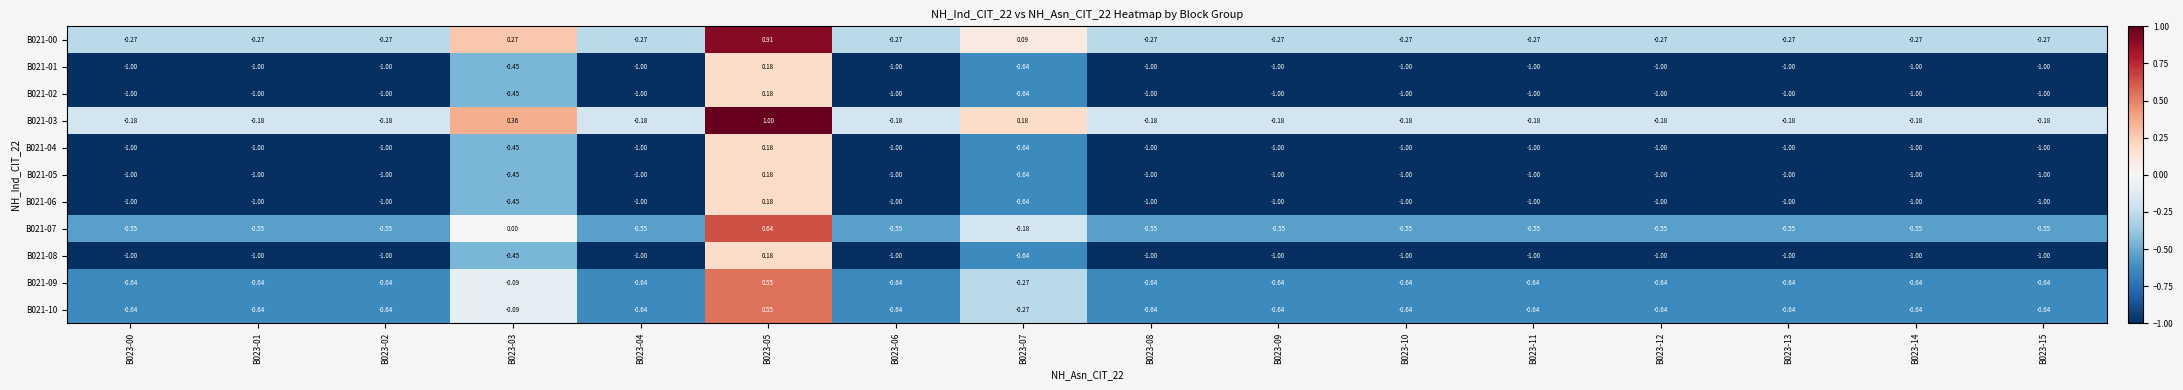

Reading left to right, extract all data points from this chart.

B021-00: B023-00=-0.3	B023-01=-0.3	B023-02=-0.3	B023-03=0.3	B023-04=-0.3	B023-05=0.9	B023-06=-0.3	B023-07=0.1	B023-08=-0.3	B023-09=-0.3	B023-10=-0.3	B023-11=-0.3	B023-12=-0.3	B023-13=-0.3	B023-14=-0.3	B023-15=-0.3
B021-01: B023-00=-1.0	B023-01=-1.0	B023-02=-1.0	B023-03=-0.5	B023-04=-1.0	B023-05=0.2	B023-06=-1.0	B023-07=-0.6	B023-08=-1.0	B023-09=-1.0	B023-10=-1.0	B023-11=-1.0	B023-12=-1.0	B023-13=-1.0	B023-14=-1.0	B023-15=-1.0
B021-02: B023-00=-1.0	B023-01=-1.0	B023-02=-1.0	B023-03=-0.5	B023-04=-1.0	B023-05=0.2	B023-06=-1.0	B023-07=-0.6	B023-08=-1.0	B023-09=-1.0	B023-10=-1.0	B023-11=-1.0	B023-12=-1.0	B023-13=-1.0	B023-14=-1.0	B023-15=-1.0
B021-03: B023-00=-0.2	B023-01=-0.2	B023-02=-0.2	B023-03=0.4	B023-04=-0.2	B023-05=1.0	B023-06=-0.2	B023-07=0.2	B023-08=-0.2	B023-09=-0.2	B023-10=-0.2	B023-11=-0.2	B023-12=-0.2	B023-13=-0.2	B023-14=-0.2	B023-15=-0.2
B021-04: B023-00=-1.0	B023-01=-1.0	B023-02=-1.0	B023-03=-0.5	B023-04=-1.0	B023-05=0.2	B023-06=-1.0	B023-07=-0.6	B023-08=-1.0	B023-09=-1.0	B023-10=-1.0	B023-11=-1.0	B023-12=-1.0	B023-13=-1.0	B023-14=-1.0	B023-15=-1.0
B021-05: B023-00=-1.0	B023-01=-1.0	B023-02=-1.0	B023-03=-0.5	B023-04=-1.0	B023-05=0.2	B023-06=-1.0	B023-07=-0.6	B023-08=-1.0	B023-09=-1.0	B023-10=-1.0	B023-11=-1.0	B023-12=-1.0	B023-13=-1.0	B023-14=-1.0	B023-15=-1.0
B021-06: B023-00=-1.0	B023-01=-1.0	B023-02=-1.0	B023-03=-0.5	B023-04=-1.0	B023-05=0.2	B023-06=-1.0	B023-07=-0.6	B023-08=-1.0	B023-09=-1.0	B023-10=-1.0	B023-11=-1.0	B023-12=-1.0	B023-13=-1.0	B023-14=-1.0	B023-15=-1.0
B021-07: B023-00=-0.6	B023-01=-0.6	B023-02=-0.6	B023-03=0.0	B023-04=-0.6	B023-05=0.6	B023-06=-0.6	B023-07=-0.2	B023-08=-0.6	B023-09=-0.6	B023-10=-0.6	B023-11=-0.6	B023-12=-0.6	B023-13=-0.6	B023-14=-0.6	B023-15=-0.6
B021-08: B023-00=-1.0	B023-01=-1.0	B023-02=-1.0	B023-03=-0.5	B023-04=-1.0	B023-05=0.2	B023-06=-1.0	B023-07=-0.6	B023-08=-1.0	B023-09=-1.0	B023-10=-1.0	B023-11=-1.0	B023-12=-1.0	B023-13=-1.0	B023-14=-1.0	B023-15=-1.0
B021-09: B023-00=-0.6	B023-01=-0.6	B023-02=-0.6	B023-03=-0.1	B023-04=-0.6	B023-05=0.6	B023-06=-0.6	B023-07=-0.3	B023-08=-0.6	B023-09=-0.6	B023-10=-0.6	B023-11=-0.6	B023-12=-0.6	B023-13=-0.6	B023-14=-0.6	B023-15=-0.6
B021-10: B023-00=-0.6	B023-01=-0.6	B023-02=-0.6	B023-03=-0.1	B023-04=-0.6	B023-05=0.6	B023-06=-0.6	B023-07=-0.3	B023-08=-0.6	B023-09=-0.6	B023-10=-0.6	B023-11=-0.6	B023-12=-0.6	B023-13=-0.6	B023-14=-0.6	B023-15=-0.6